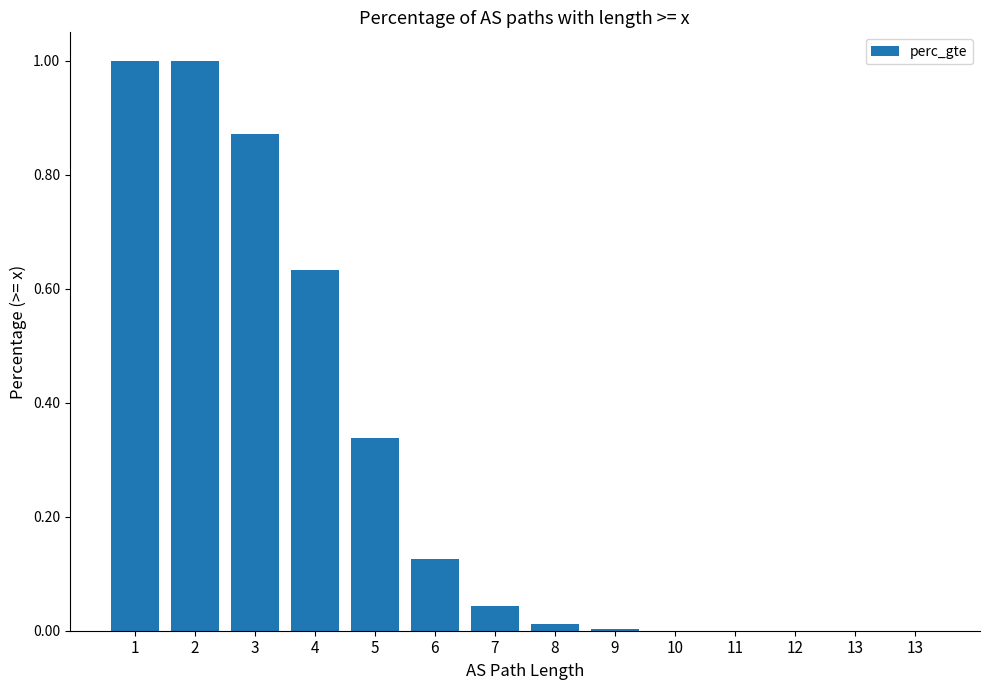

How many series are shown in this chart?

1